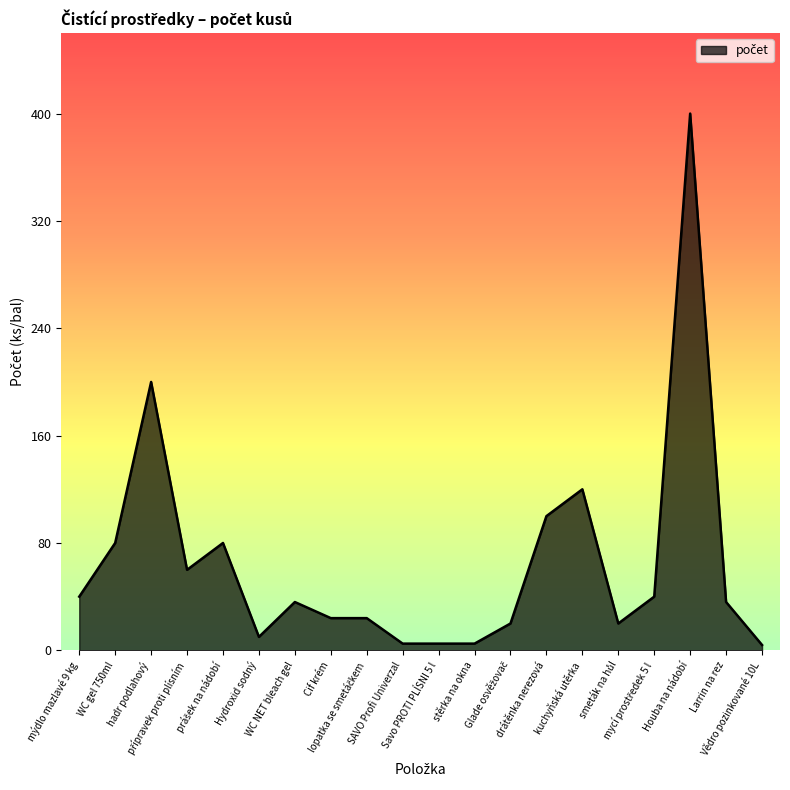

What is the difference between the maximum and minimum values?

396